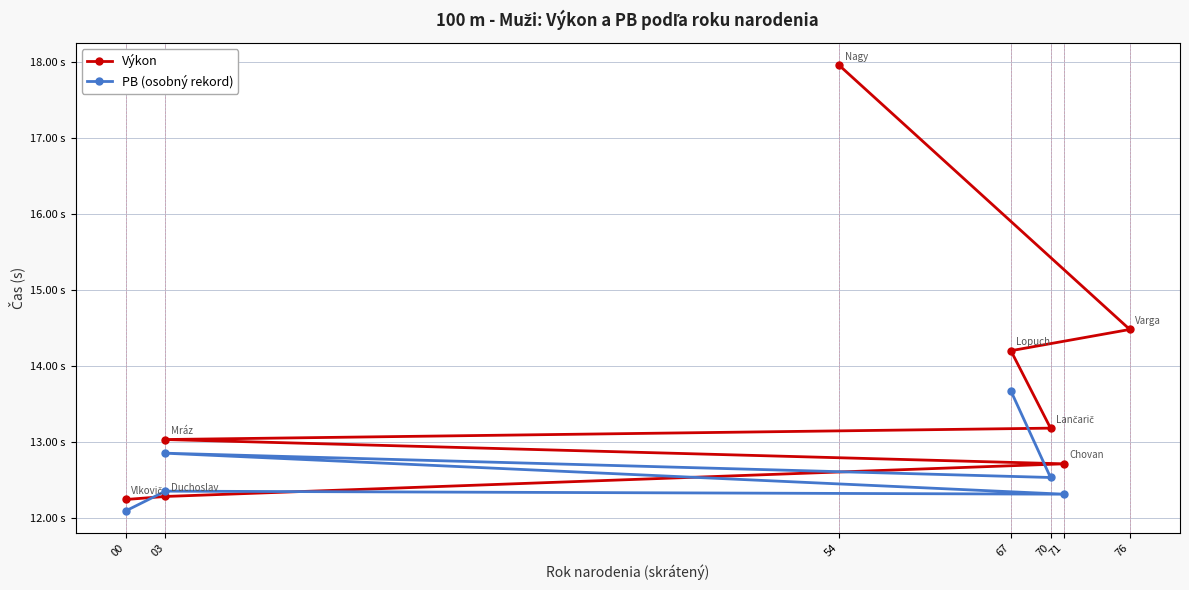

Does the chart have visible grid lines?

Yes